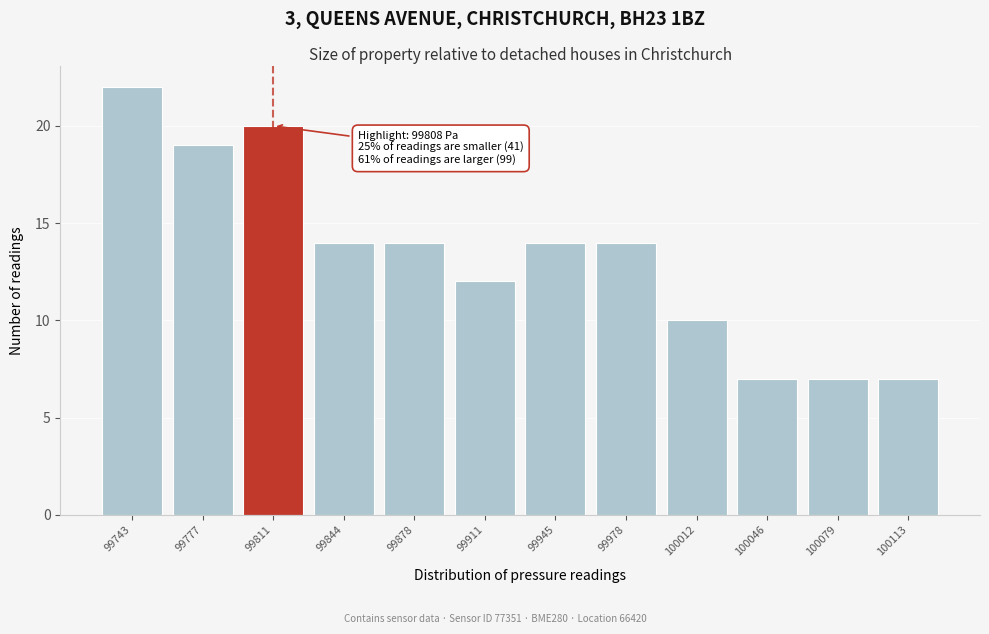

Reading right to left, what are all the values shown in this chart?

100113=7	100079=7	100046=7	100012=10	99978=14	99945=14	99911=12	99878=14	99844=14	99811=20	99777=19	99743=22